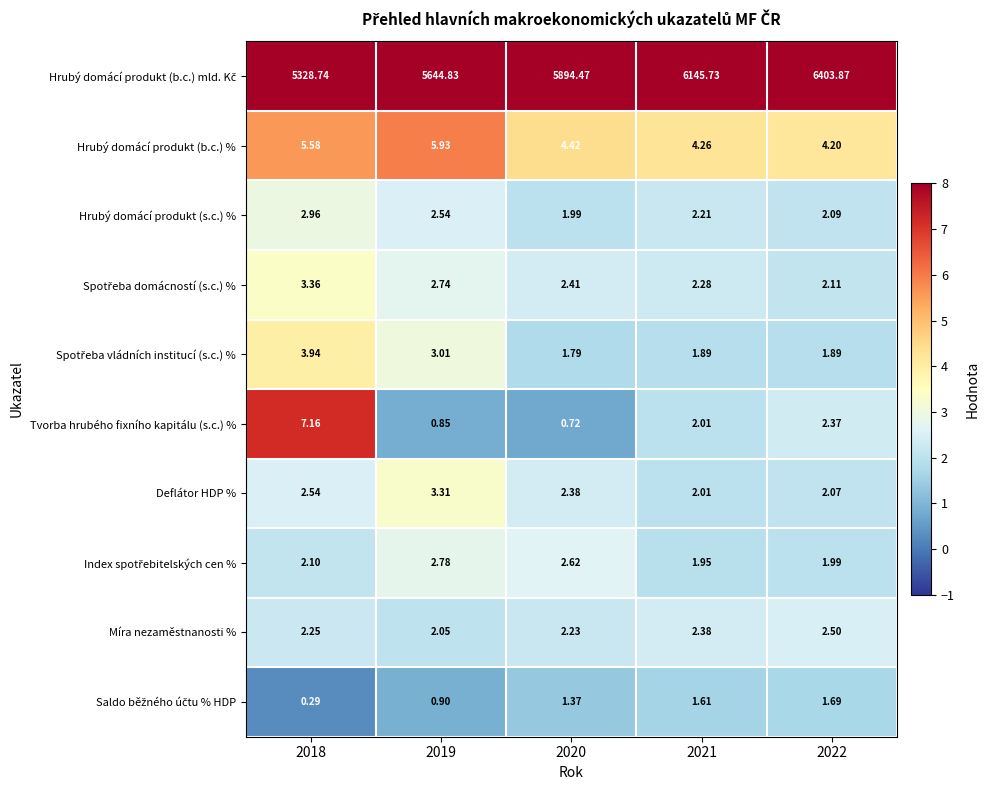

How many values in the Tvorba hrubého fixního kapitálu (s.c.) % series exceed 2?

3